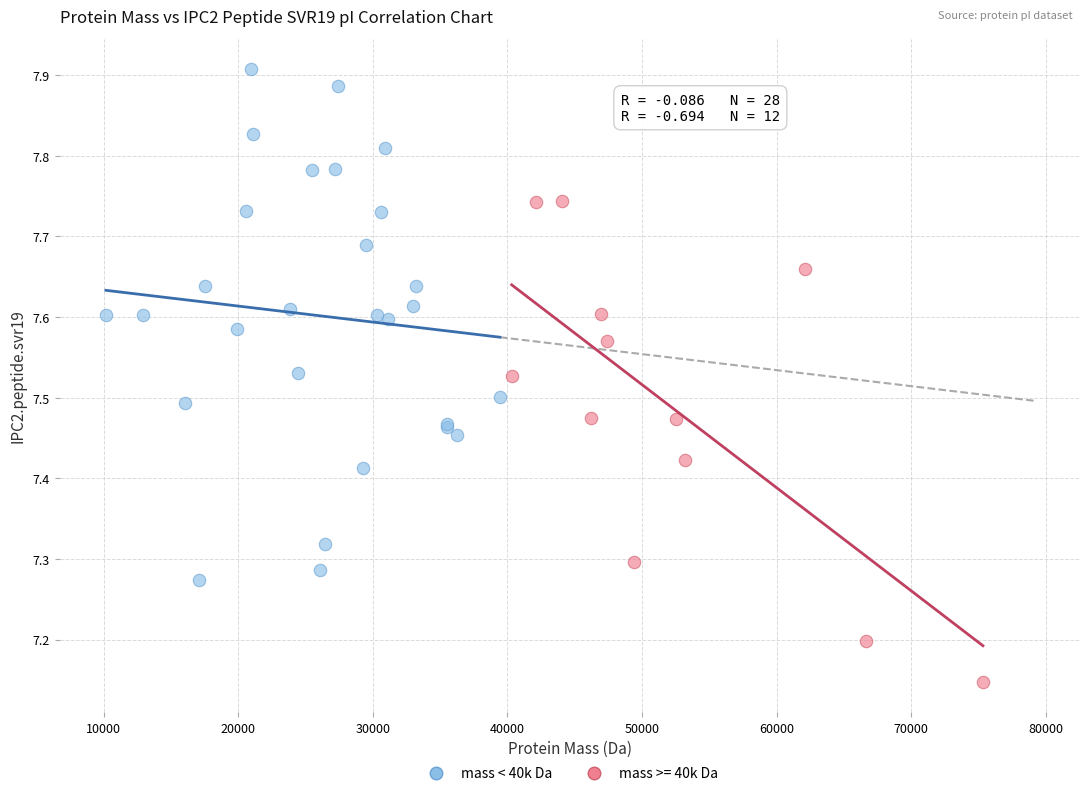

Which series reaches the minimum Y coordinate?

mass >= 40k Da